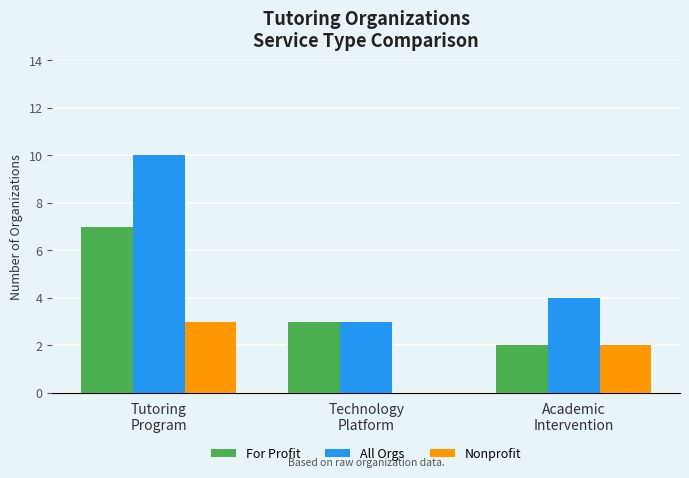

At which label does Nonprofit reach its peak?

Tutoring
Program